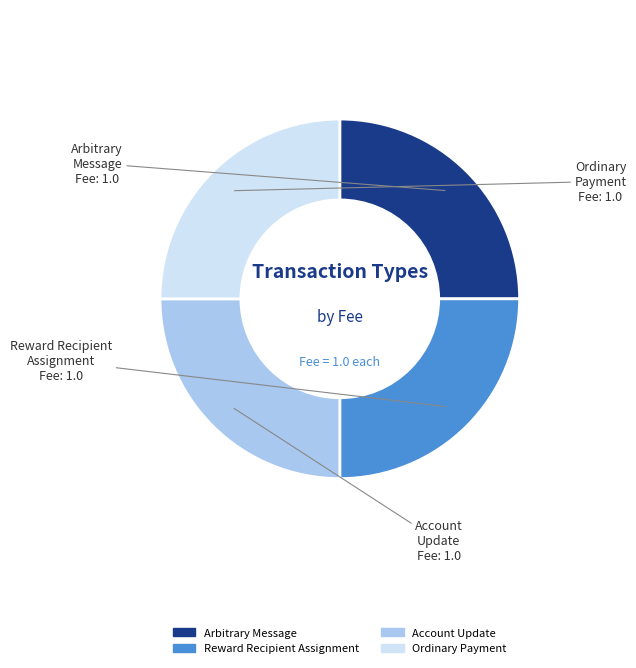

Does Account Update represent more than half of the total?

No